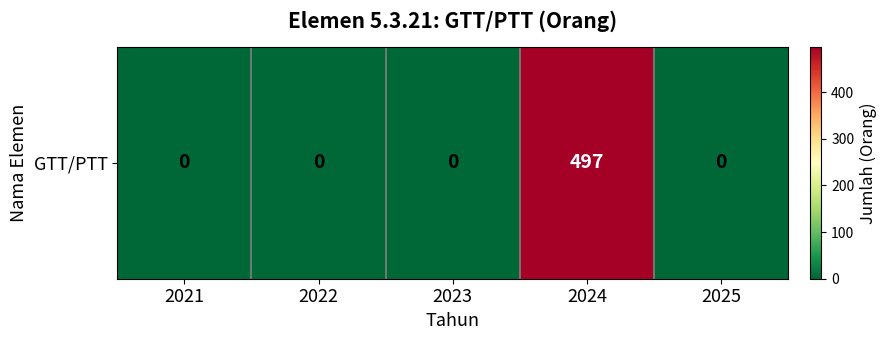

What is the change in value from 2021 to 2024?

+497